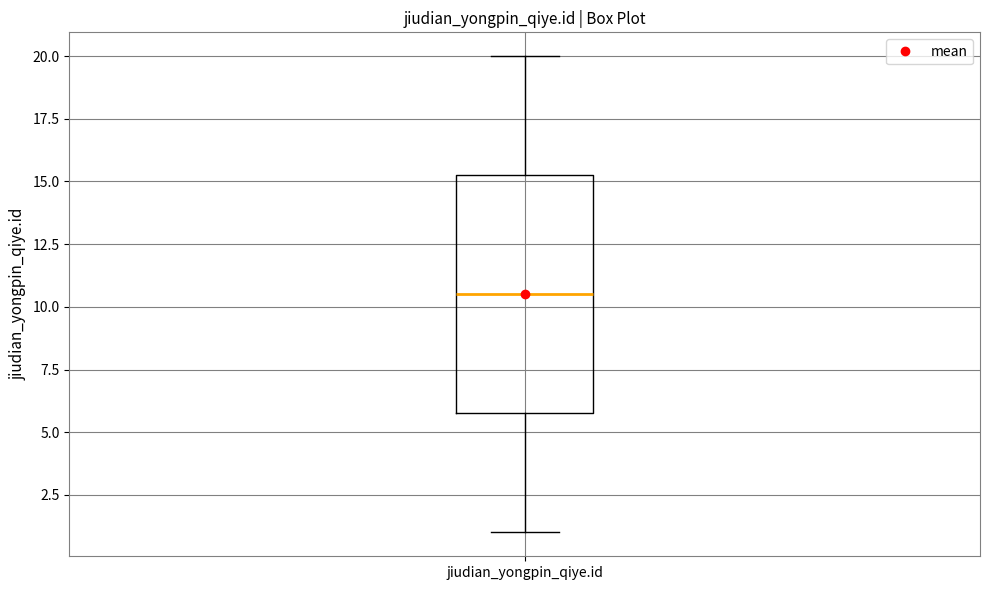

Transcribe this box plot: give where the median line is, the range the box spans, and where the two whiskers end, as read against the y-axis. The values are not printed on the chart, so give them approximately, as read against the axis.

median 10.5, box 6.0 to 15.5, whiskers 1.0 to 20.0